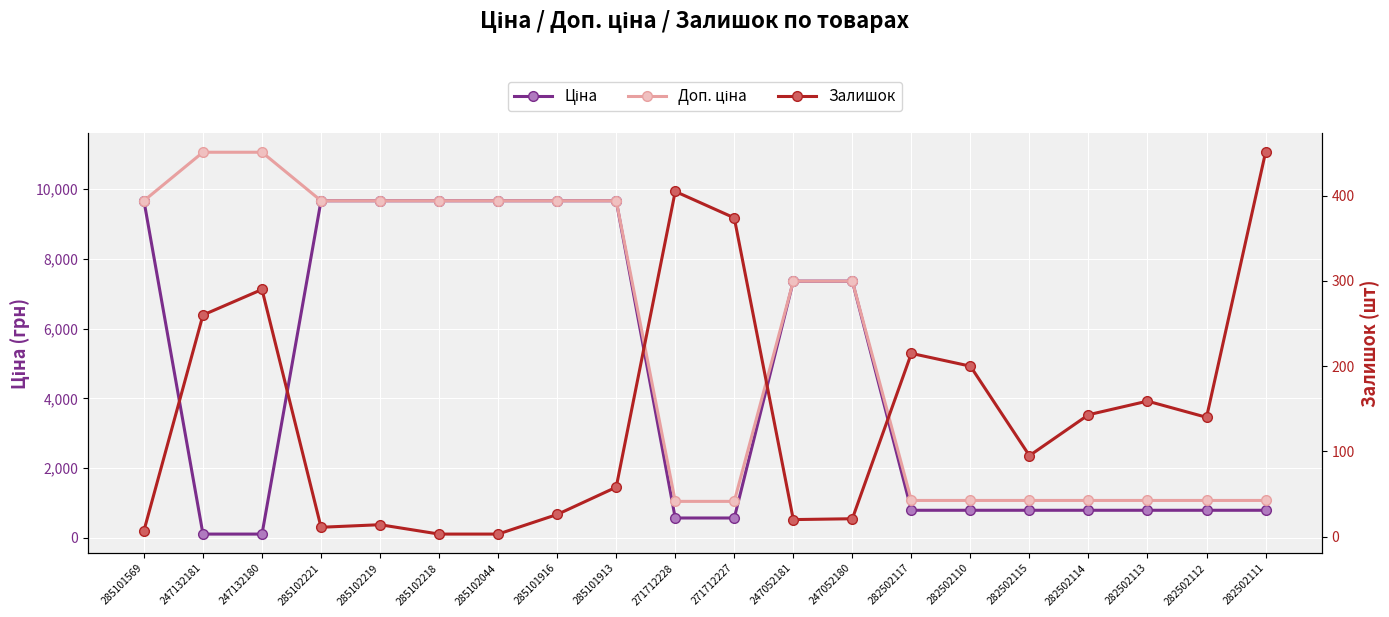

At which label is Залишок closest to 227?

282502117